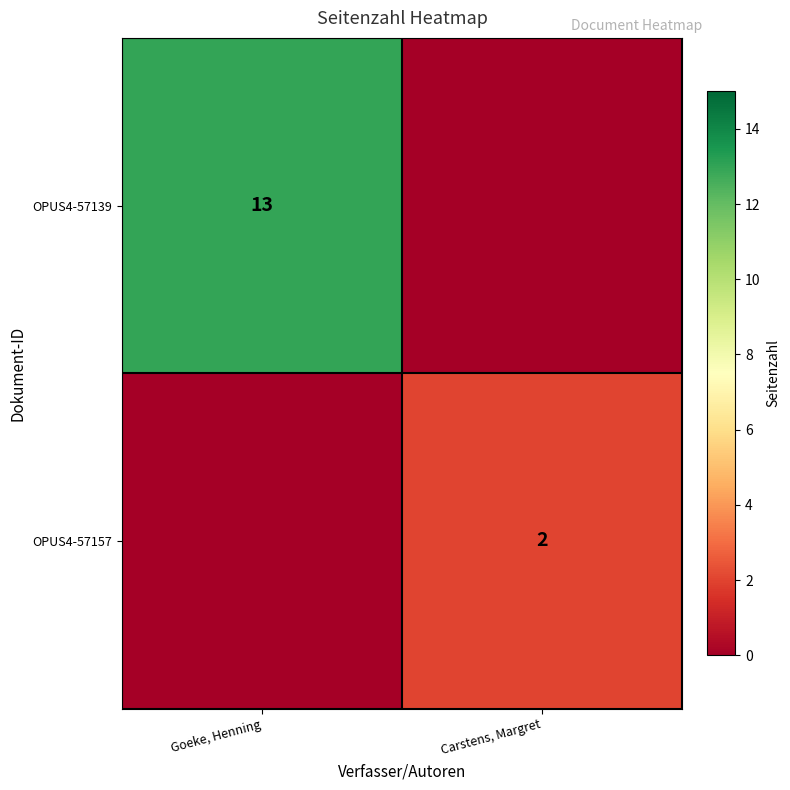

The value of OPUS4-57139 at Goeke, Henning is 13. True or false?

True